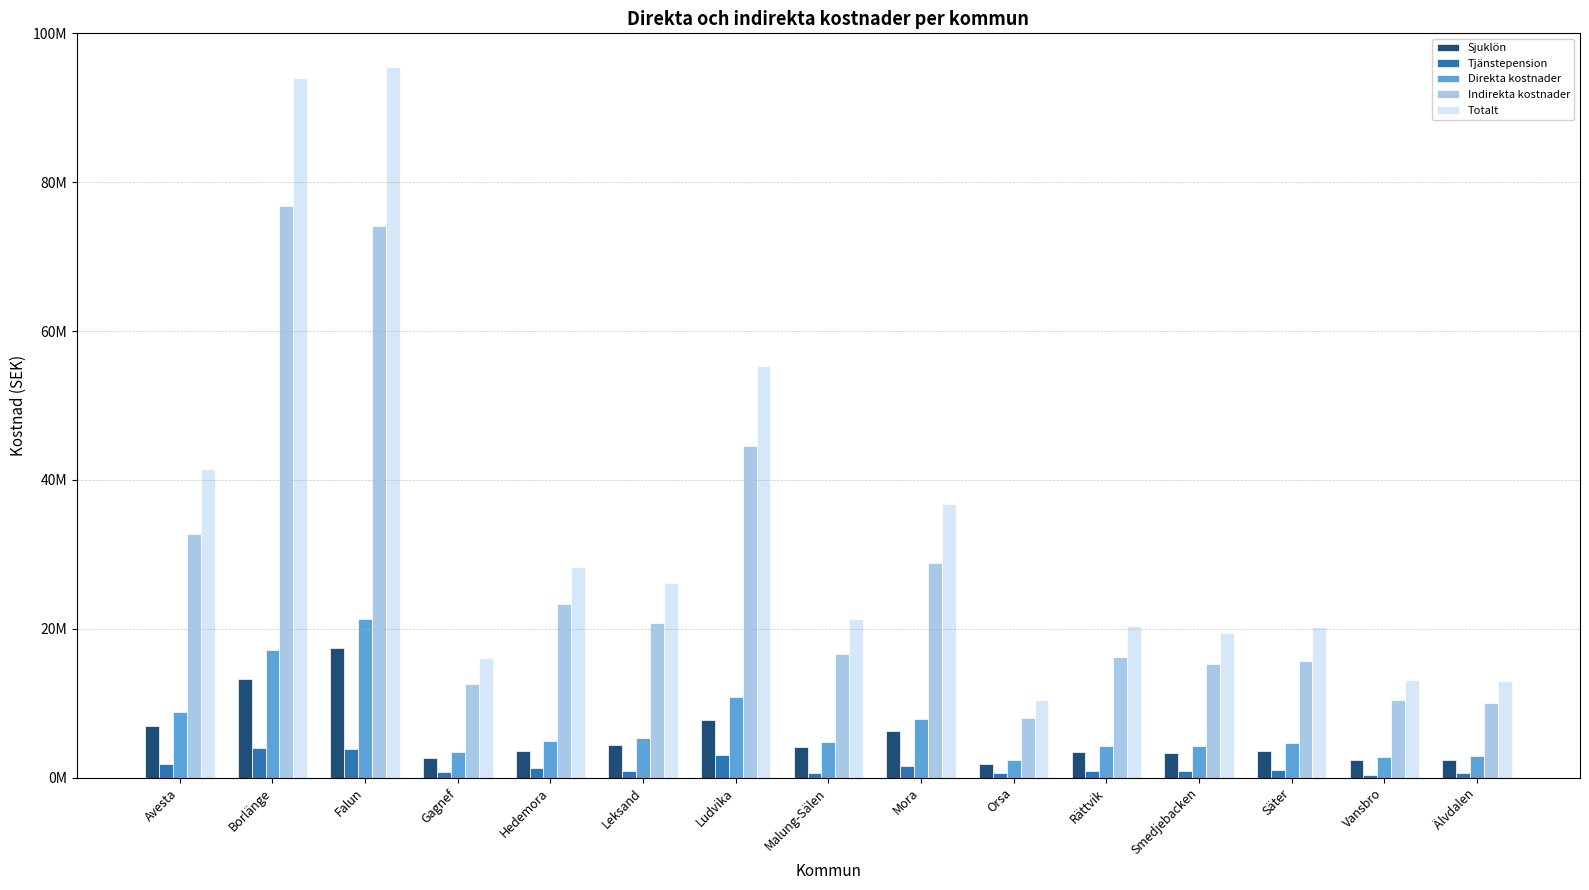

What is the sum of all Totalt values?

511375887